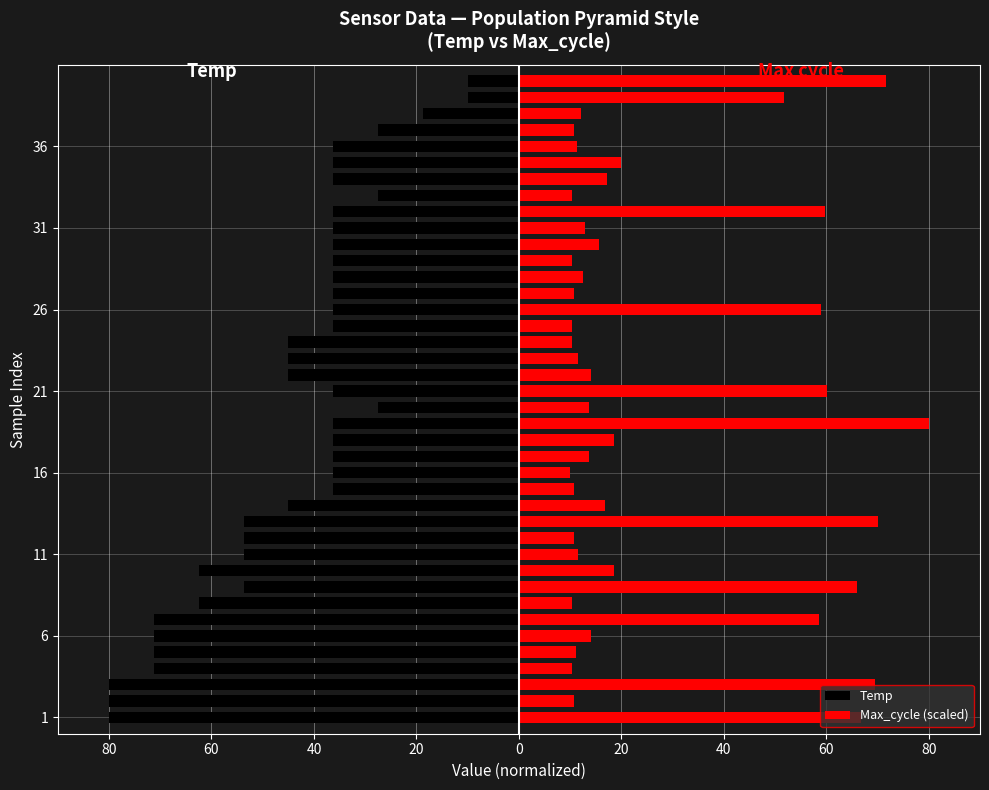

What is the smallest value displayed?

-80.0